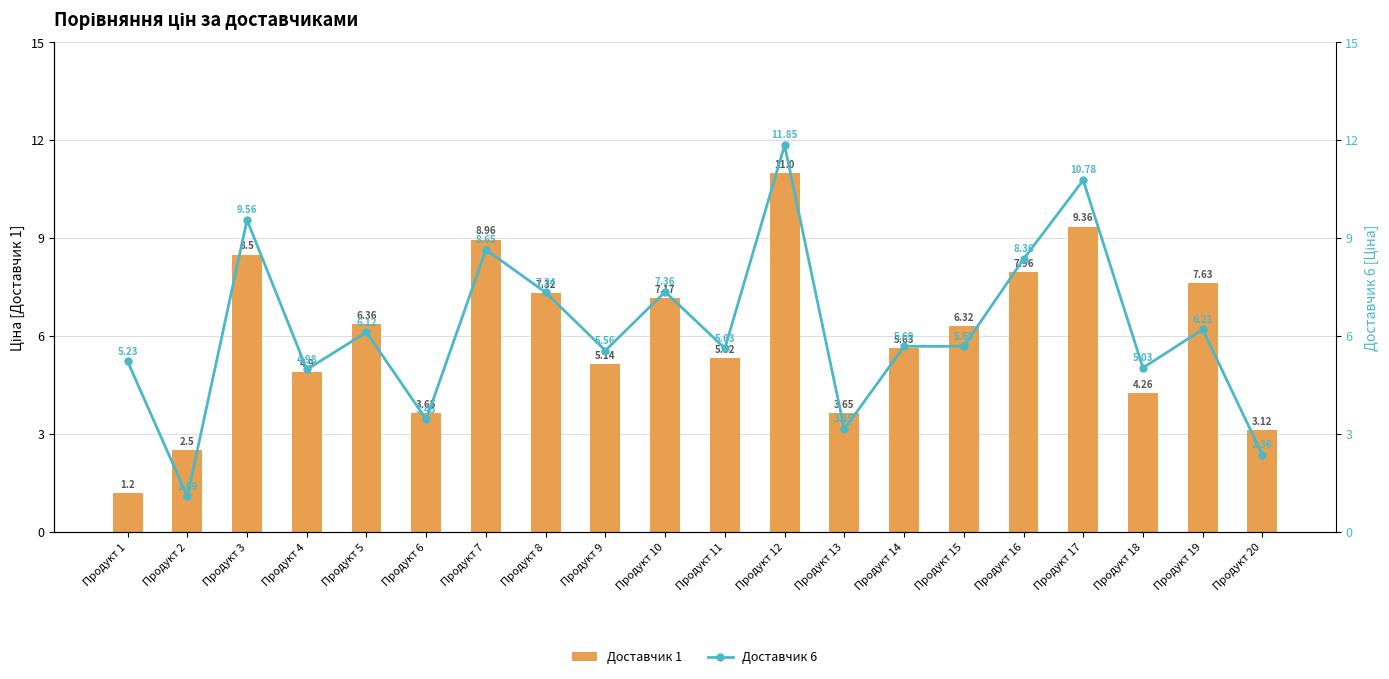

What is the total value across all series at Продукт 7?

17.6